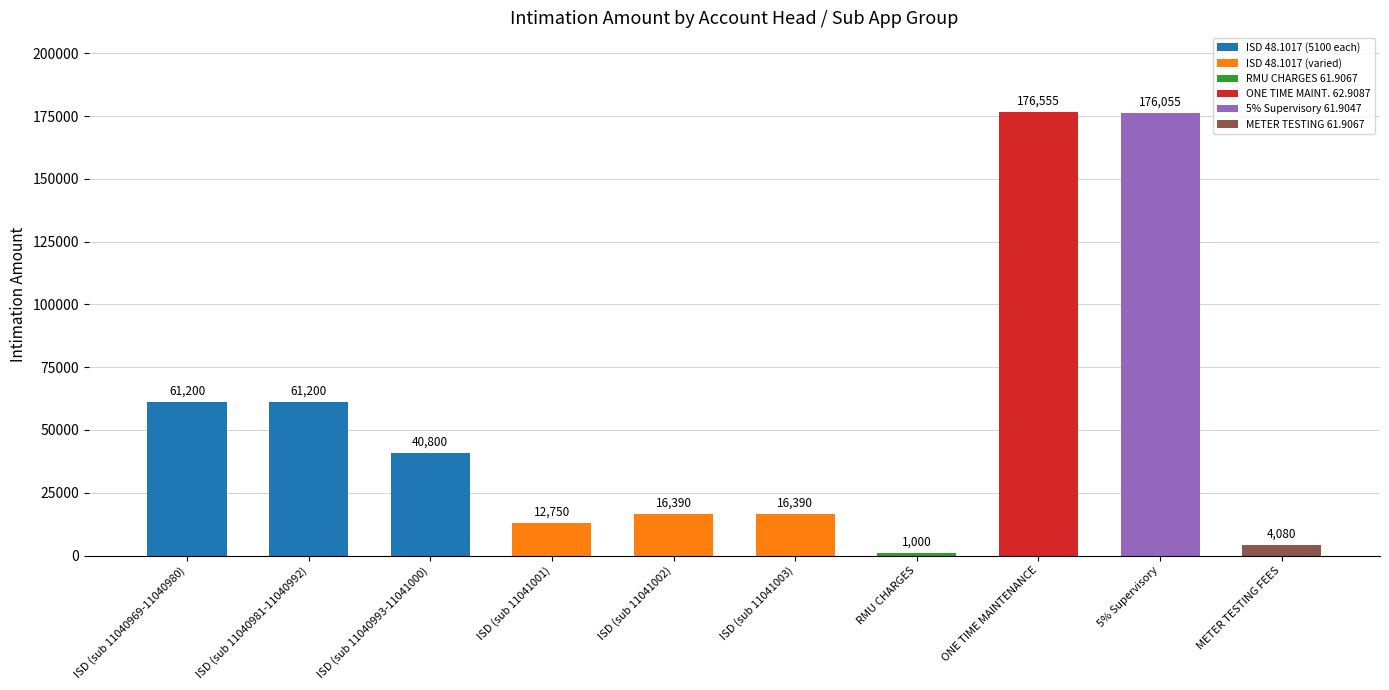

Reading left to right, extract all data points from this chart.

ISD (sub 11040969-11040980)=61200	ISD (sub 11040981-11040992)=61200	ISD (sub 11040993-11041000)=40800	ISD (sub 11041001)=12750	ISD (sub 11041002)=16390	ISD (sub 11041003)=16390	RMU CHARGES=1000	ONE TIME MAINTENANCE=176555	5% Supervisory=176055	METER TESTING FEES=4080